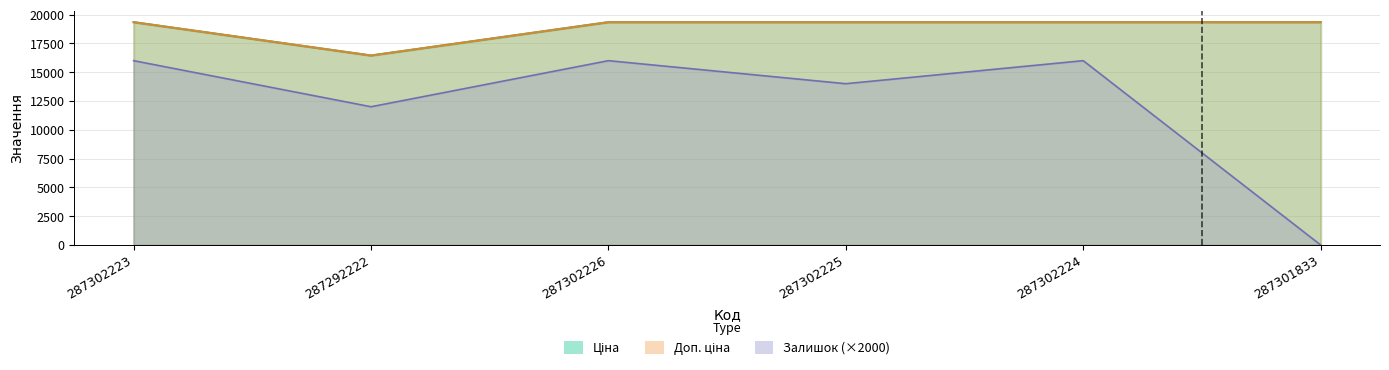

True or false: Ціна has more than 1 interior local peaks.

False